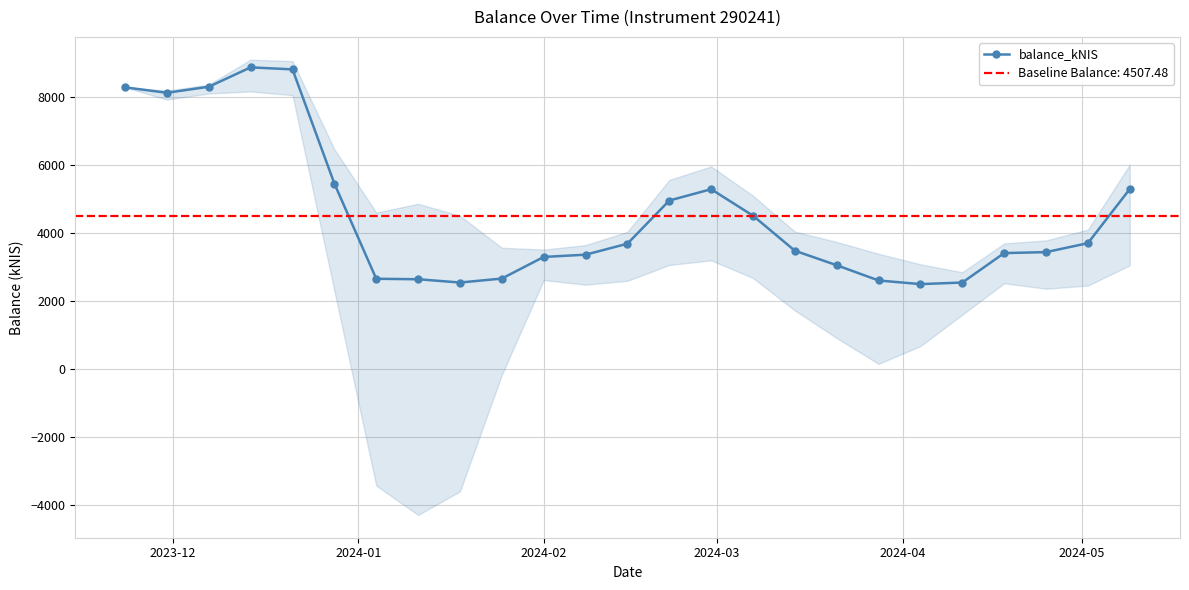

What is the difference between the second highest and minimum values?

6309.7